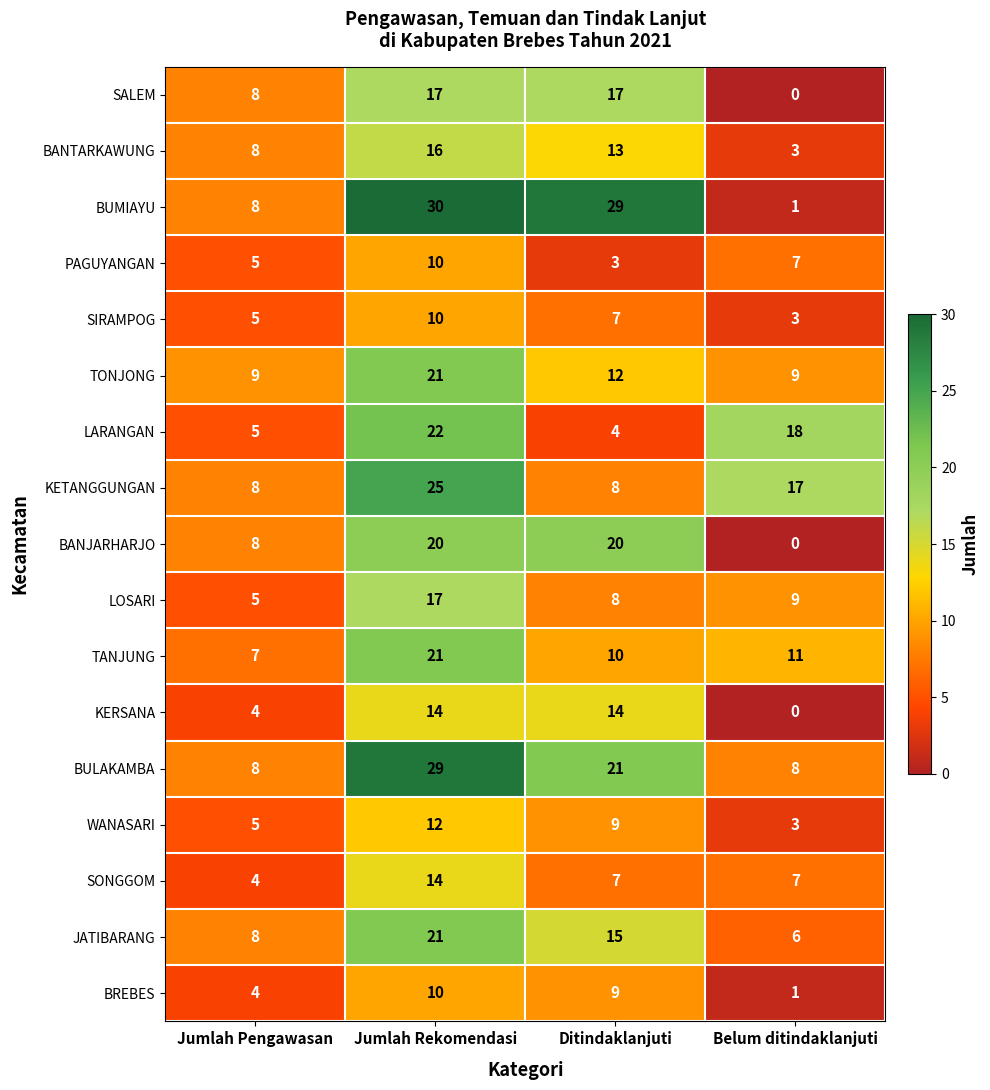

At how many categories does at least one series exceed 5?

4